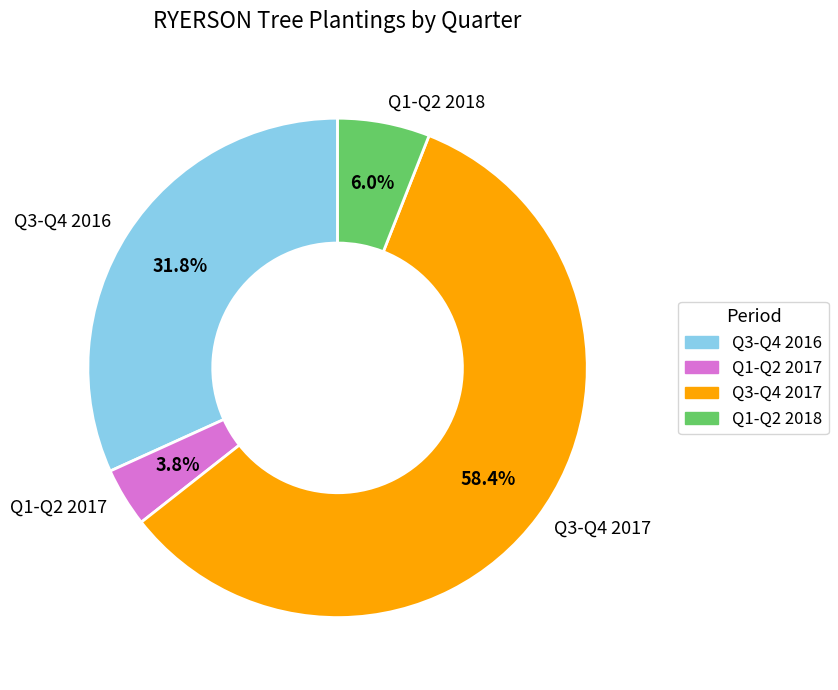

Which slice is the smallest?

Q1-Q2 2017